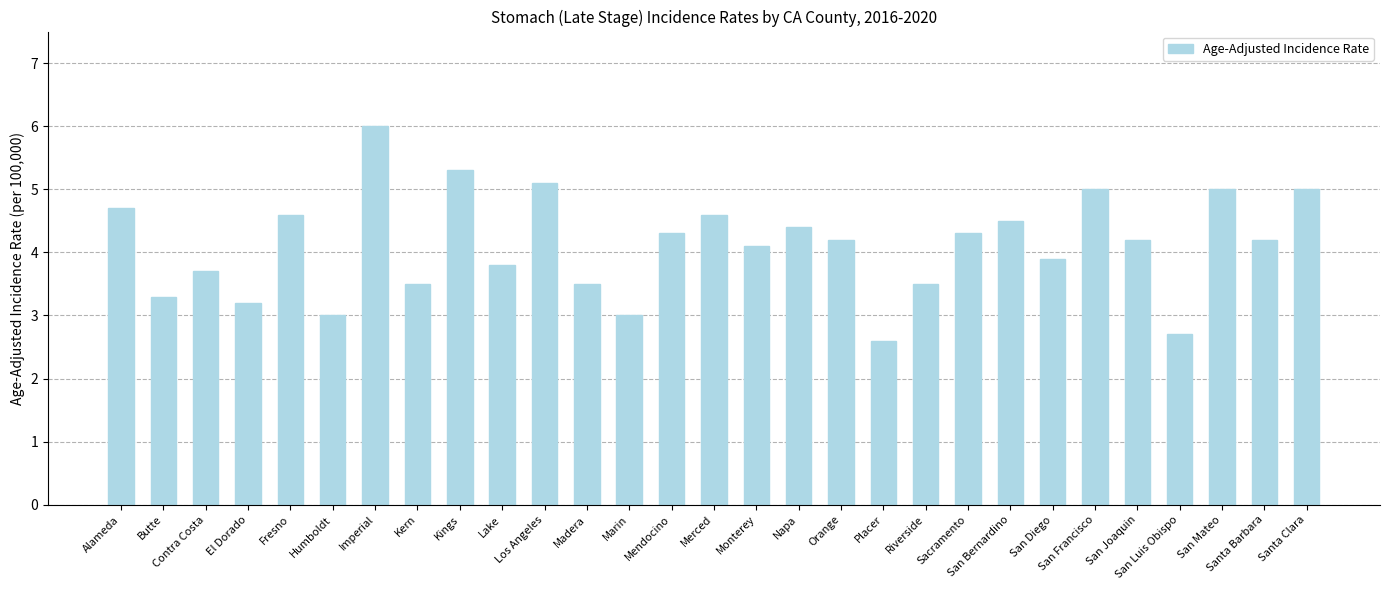

What is the sum of all values?

119.2